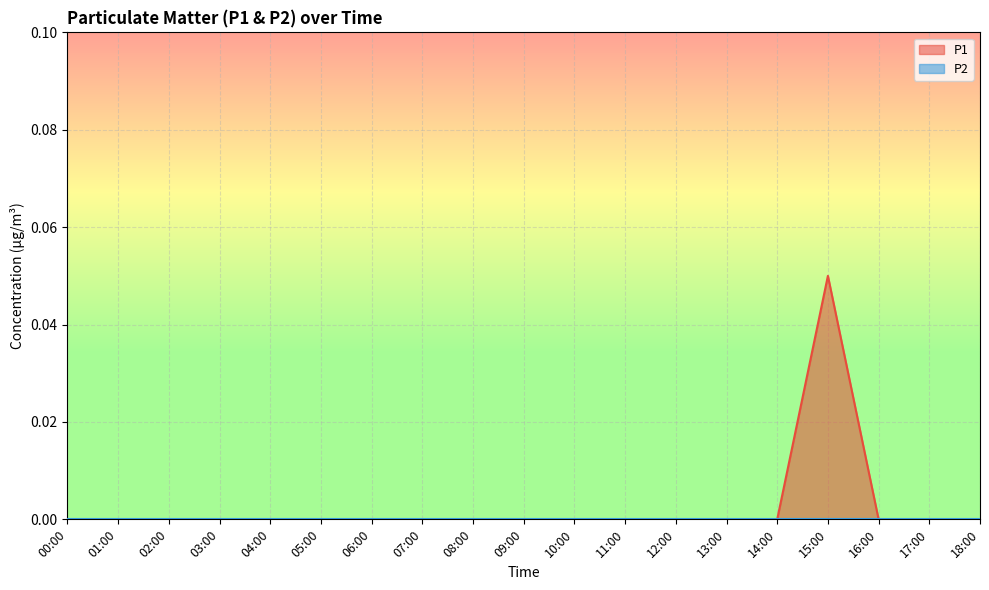

List the labels in order of value, largest first.

15:00, 00:00, 01:00, 02:00, 03:00, 04:00, 05:00, 06:00, 07:00, 08:00, 09:00, 10:00, 11:00, 12:00, 13:00, 14:00, 16:00, 17:00, 18:00